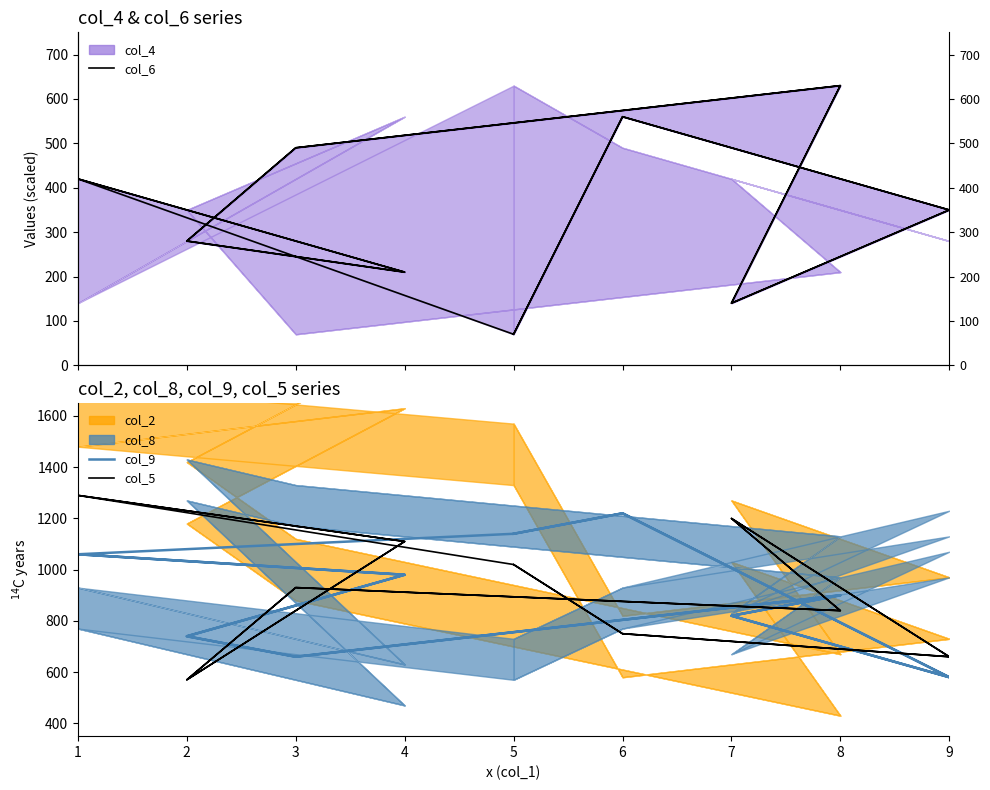

True or false: col_6 and col_9 cross at least once.

False